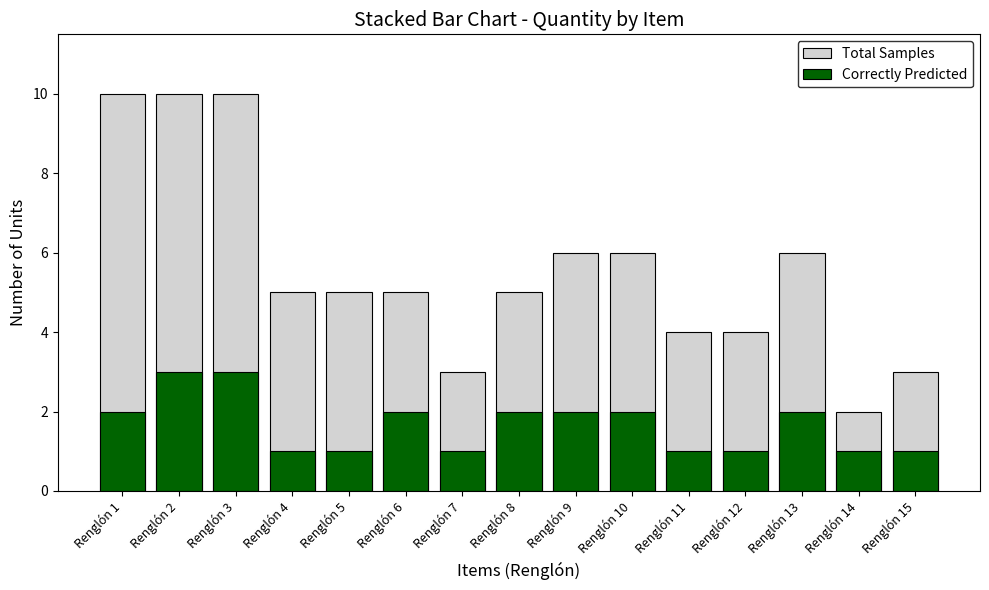

What is the difference between the second highest and second lowest values in the Total Samples series?

7